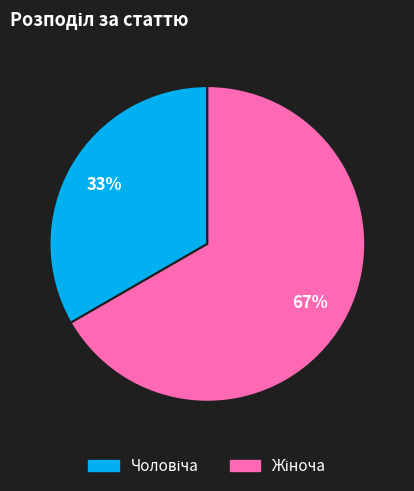

Is there a majority slice in this chart?

Yes